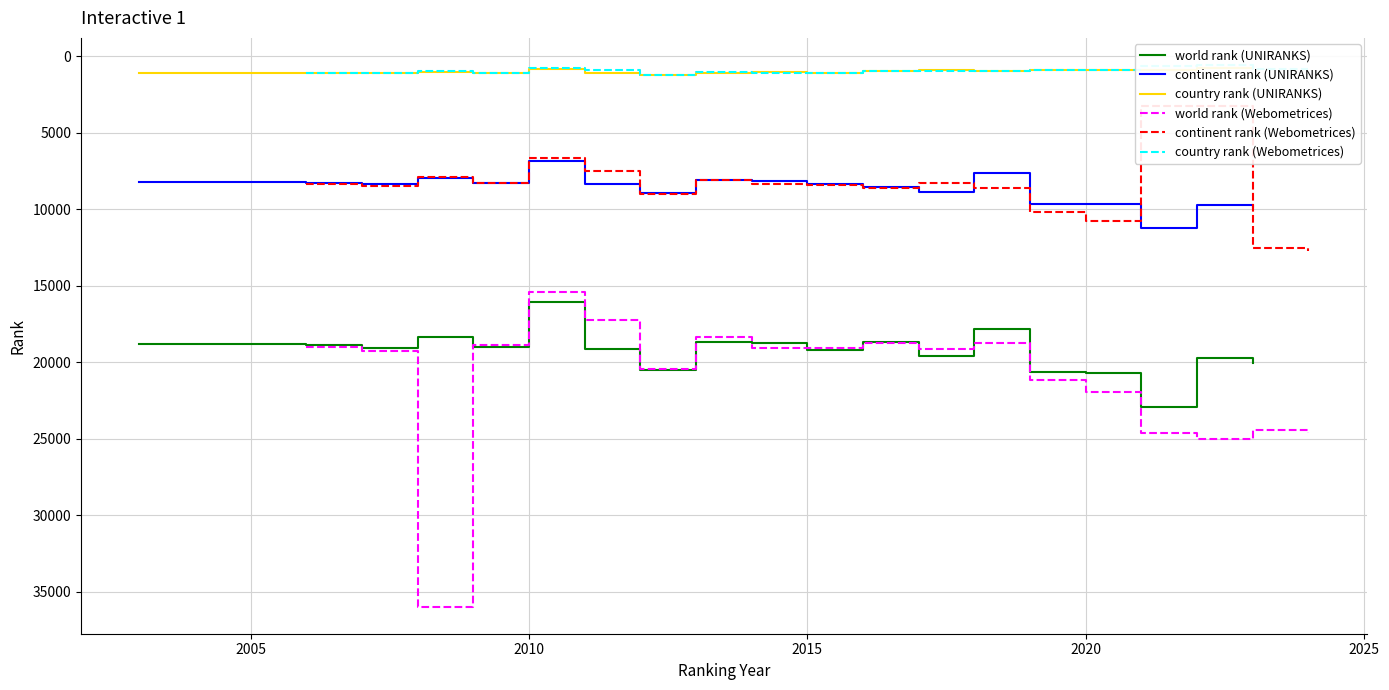

How many values in the continent rank (UNIRANKS) series exceed 8352?

9